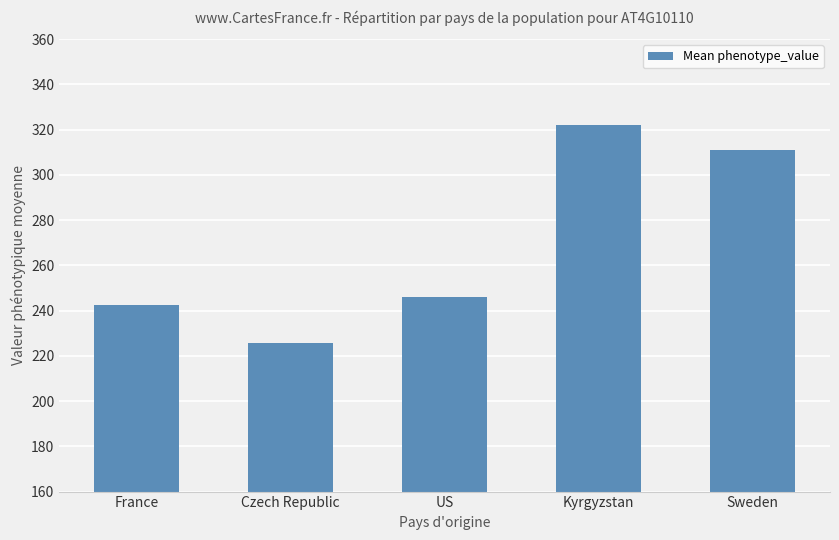

Between France and Kyrgyzstan, which is larger?

Kyrgyzstan